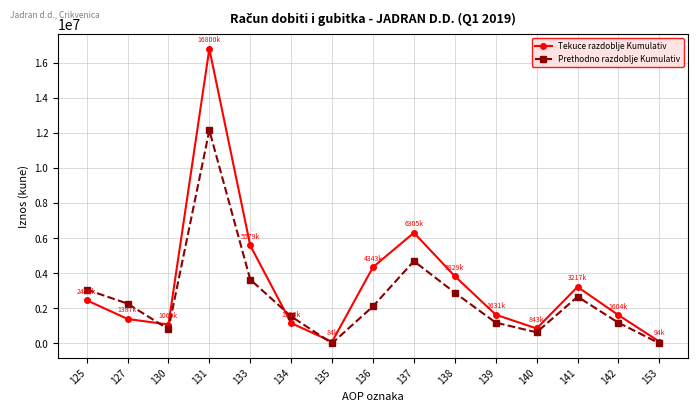

Which series has the widest spread of values?

Tekuce razdoblje Kumulativ